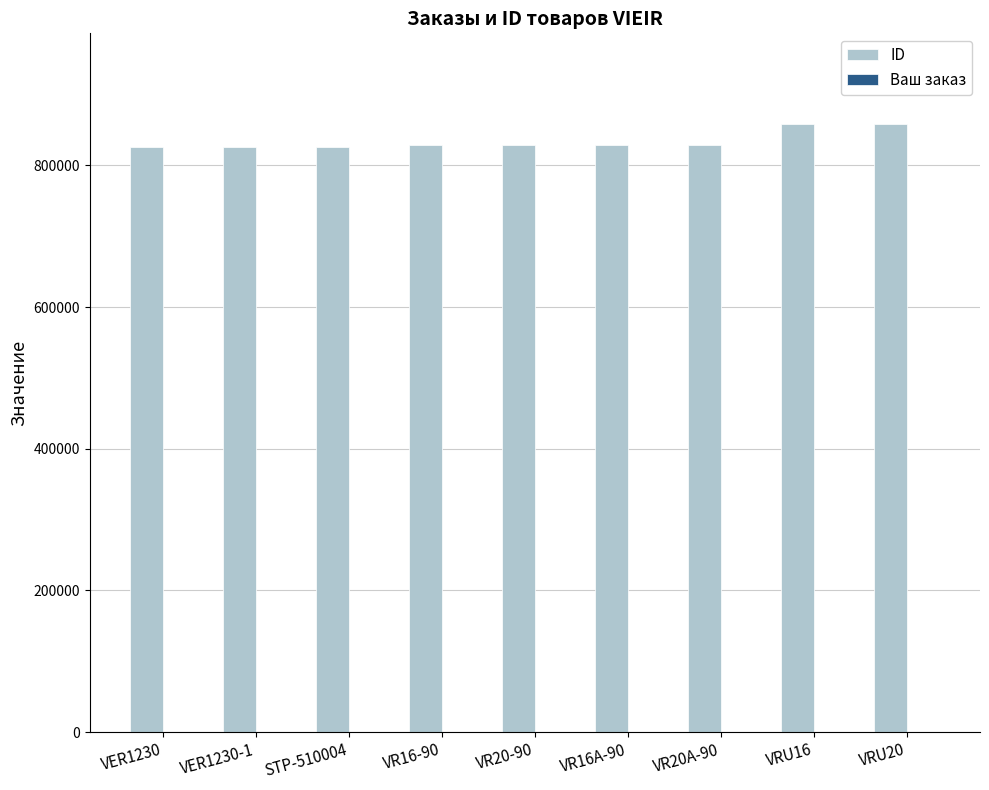

What is the maximum value shown in the chart?

857753